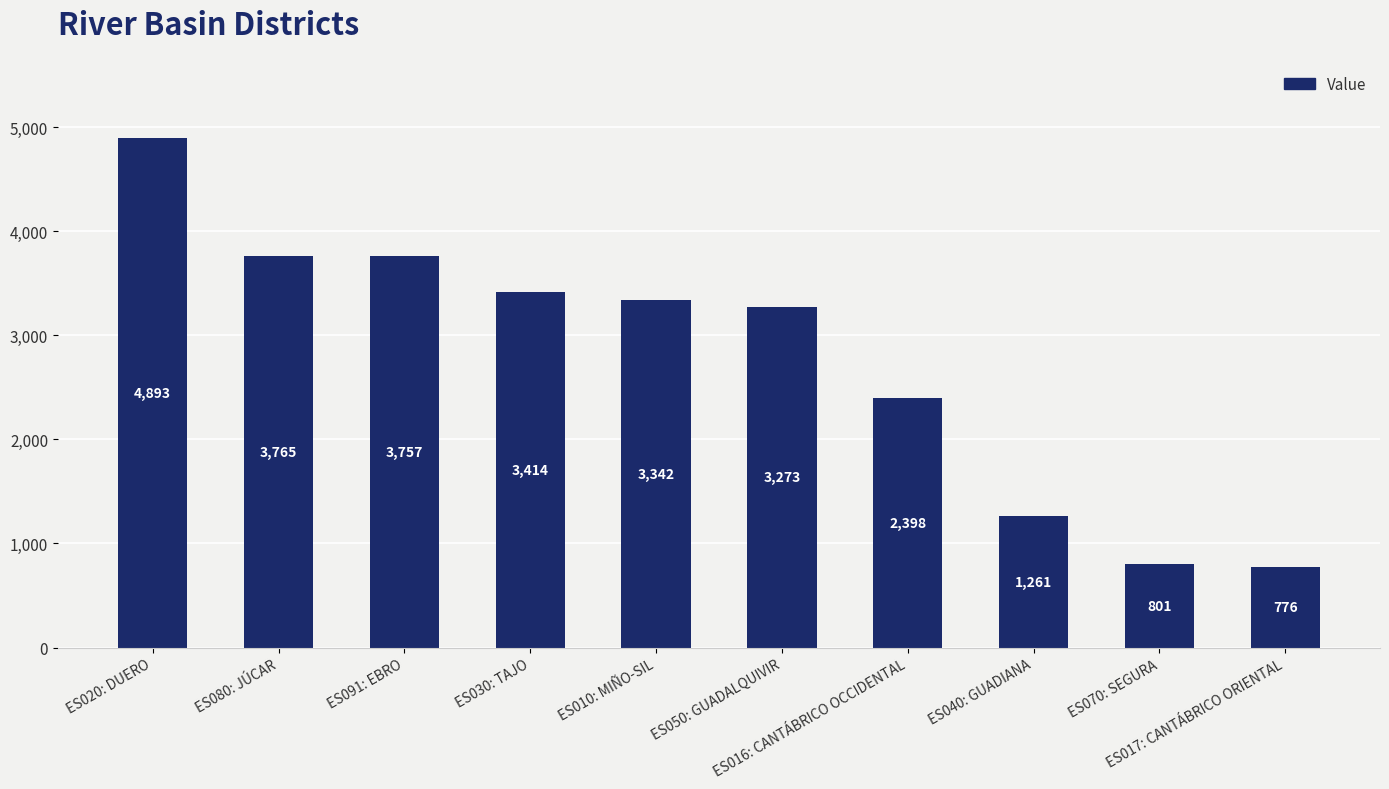

The value at ES010: MIÑO-SIL is 4435. True or false?

False